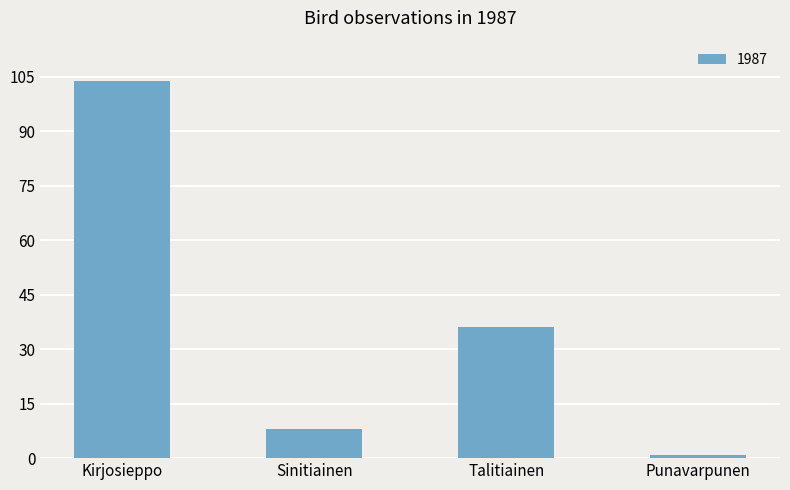

Reading left to right, list all the values displayed in this chart.

Kirjosieppo=104	Sinitiainen=8	Talitiainen=36	Punavarpunen=1